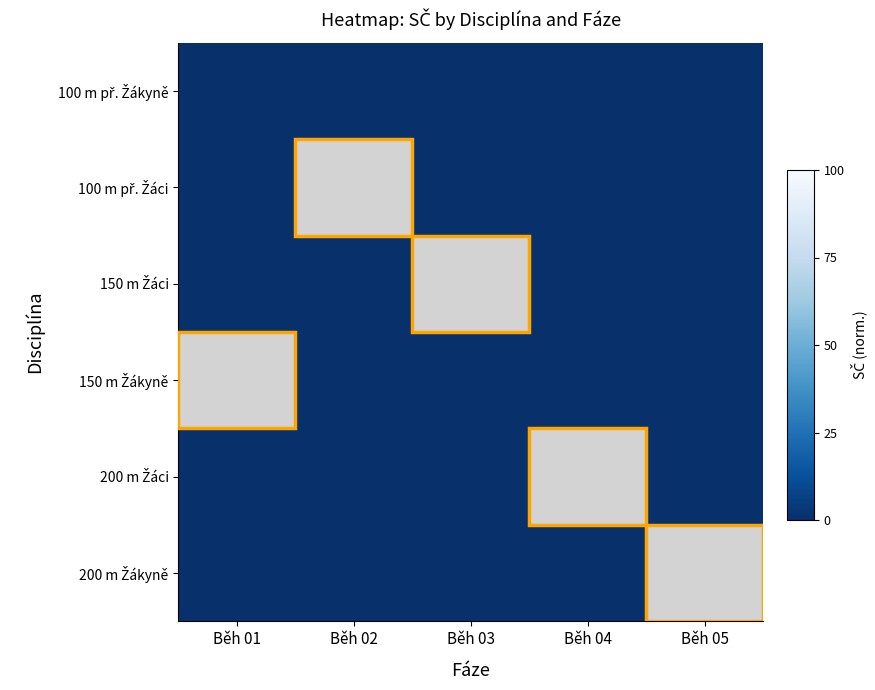

How many series are shown in this chart?

6